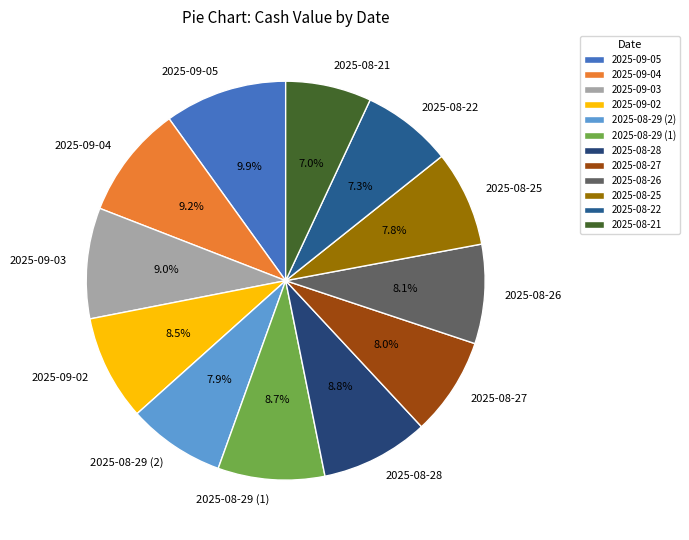

To the nearest percent, what portion does 2025-08-29 (1) represent?

9%